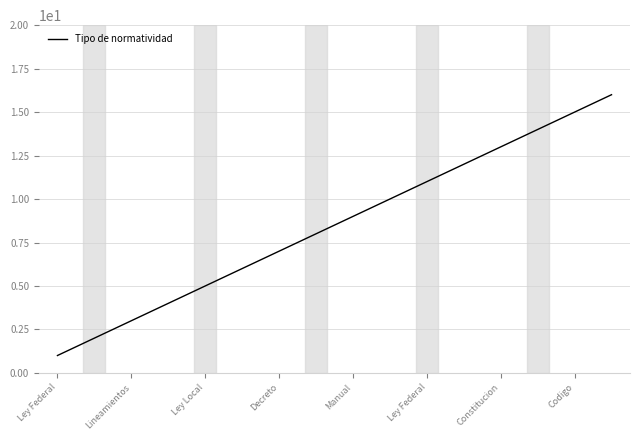

What is the greatest value displayed?

16